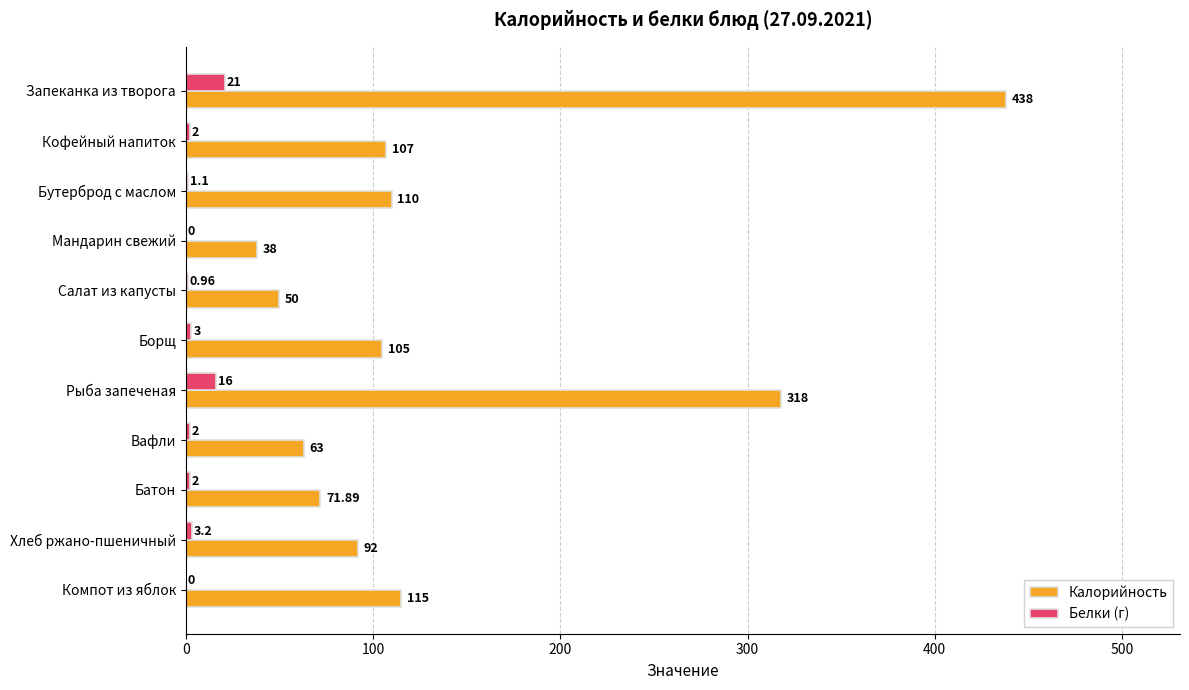

What is the sum of the Белки (г) values at Рыба запеченая and Борщ?

19.0